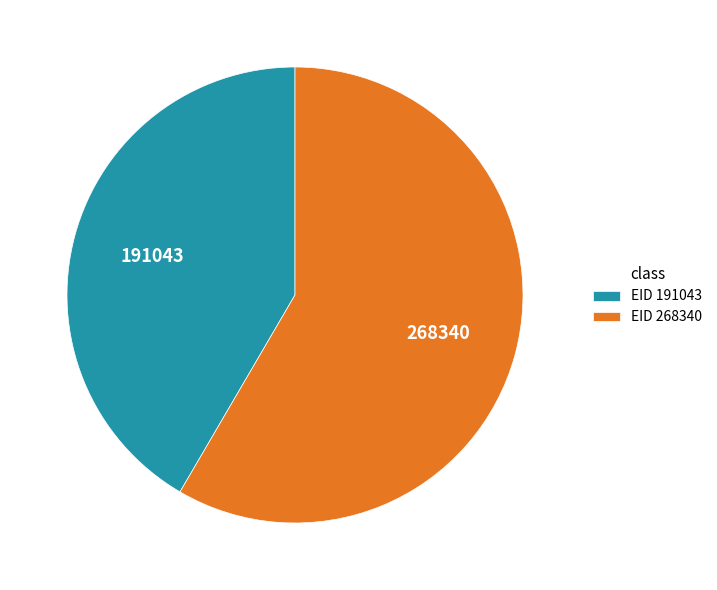

Rank the categories by value from lowest to highest.

EID 191043, EID 268340